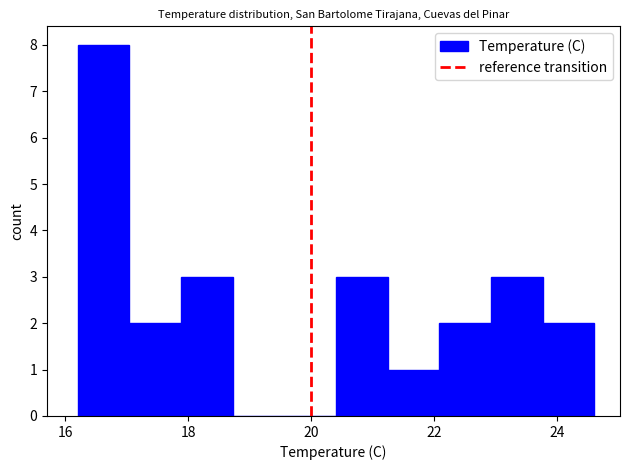

Over which range of the x-axis is the bar tallest?

16.20 to 17.04